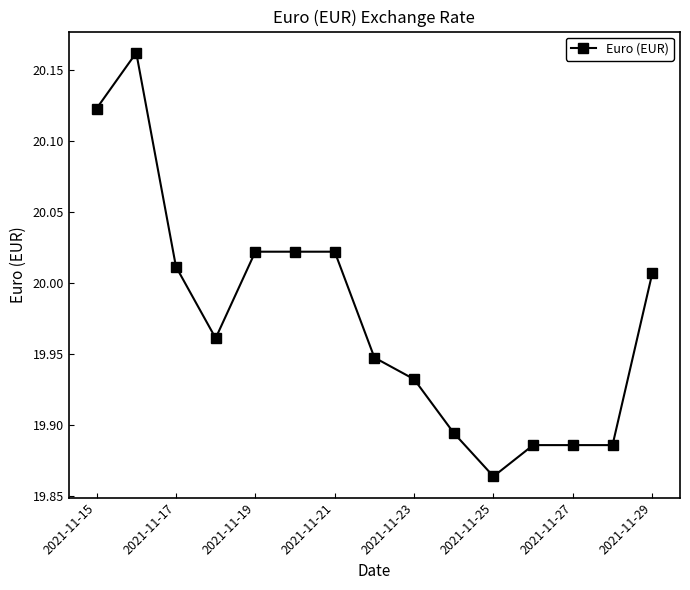

What is the difference between the maximum and second lowest values?

0.3